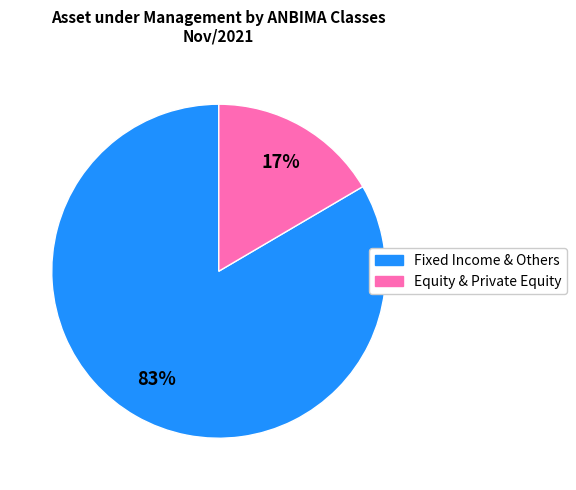

How many slices are in this pie chart?

2